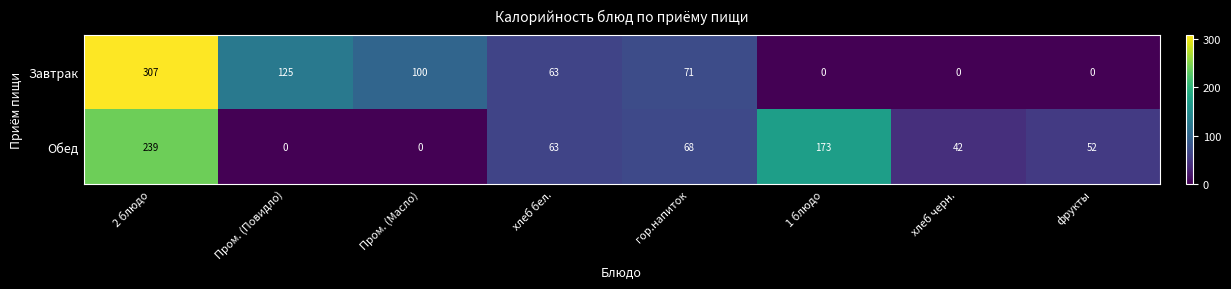

What is the difference between the highest and lowest values at фрукты?

52